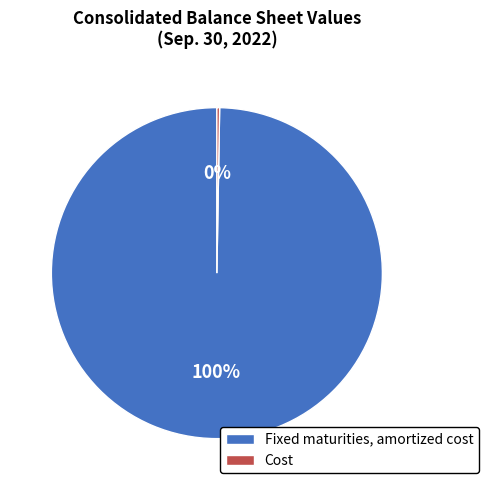

What is the largest slice in the pie chart?

Fixed maturities, amortized cost